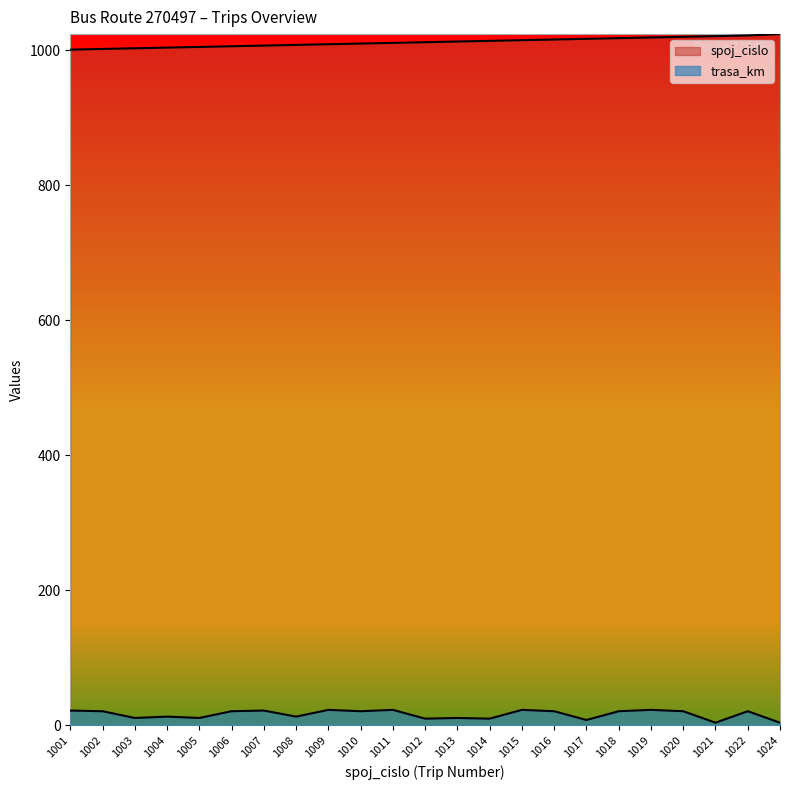

Rank the series at 1015 from lowest to highest value.

trasa_km, spoj_cislo